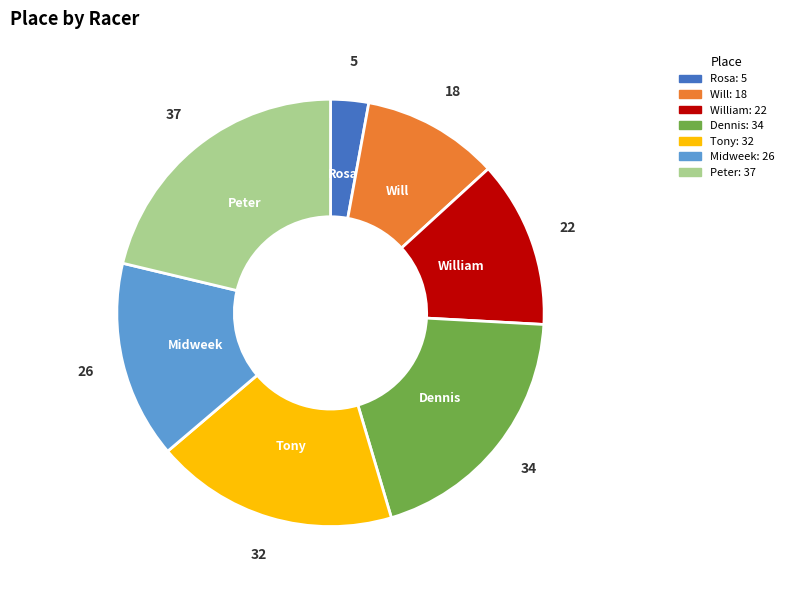

Is there a majority slice in this chart?

No